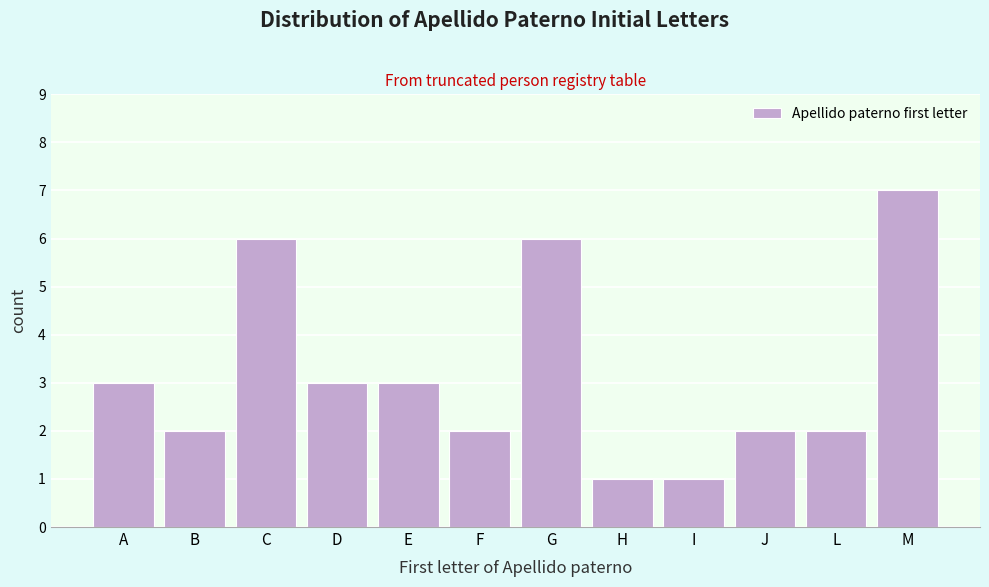

Reading left to right, what are all the values shown in this chart?

A=3	B=2	C=6	D=3	E=3	F=2	G=6	H=1	I=1	J=2	L=2	M=7